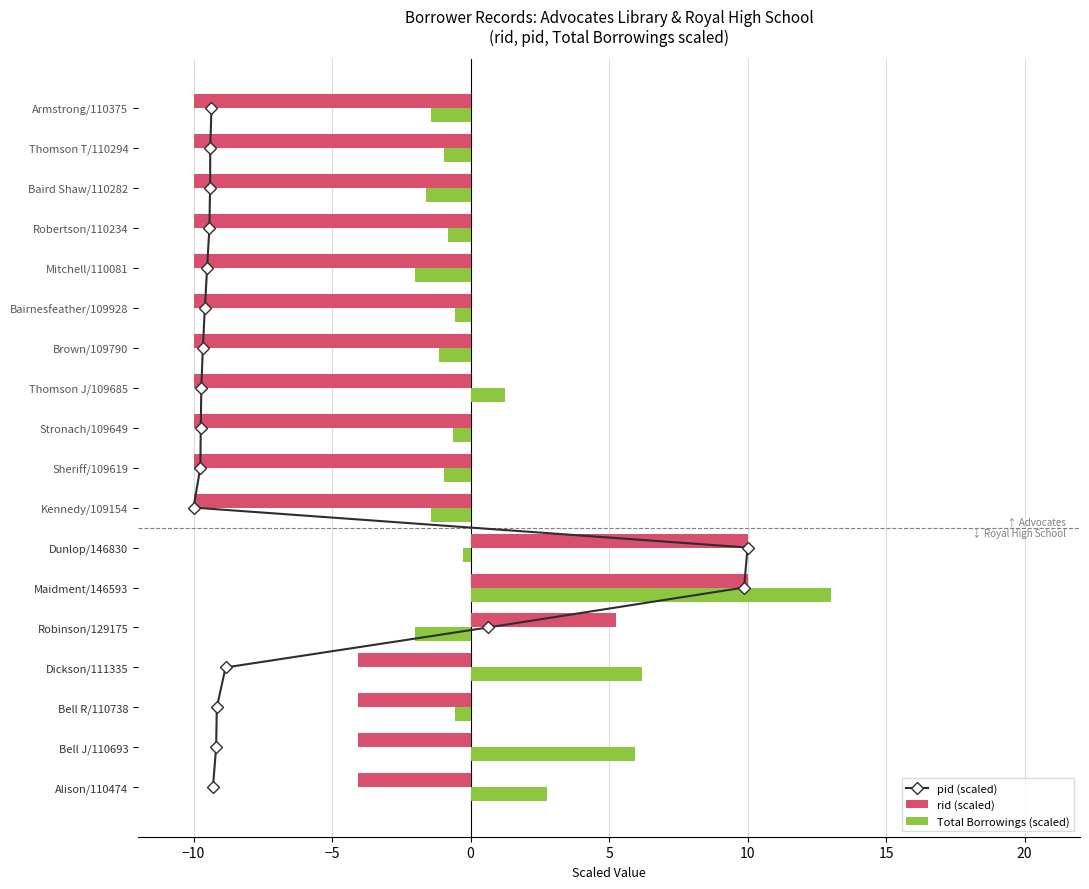

How many values in Total Borrowings (scaled) are below zero?

13